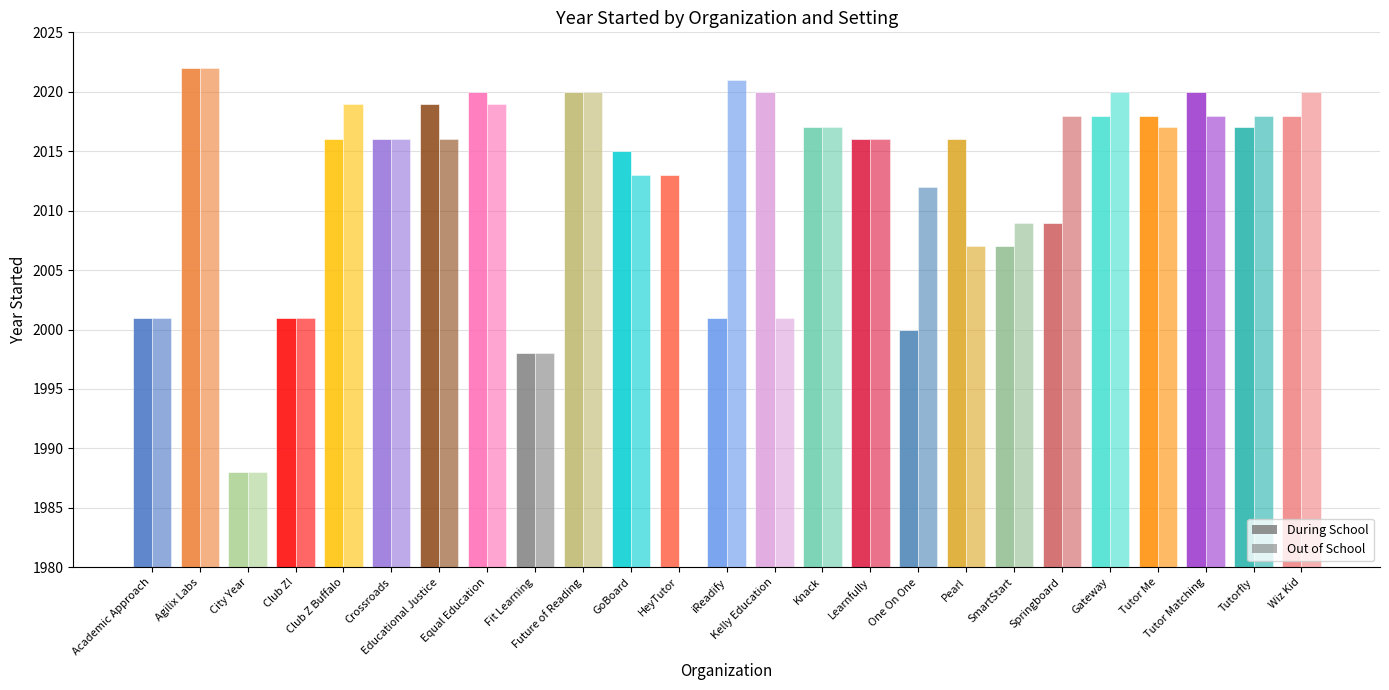

What is the average value of the During School series?

2012